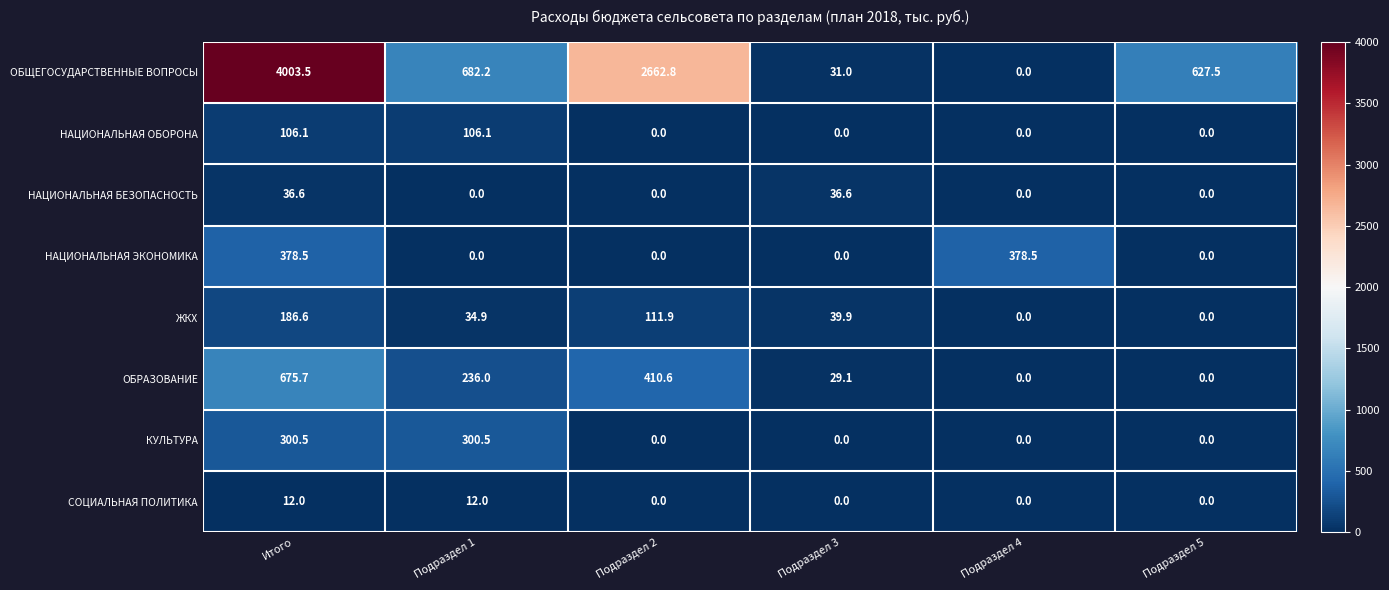

Which series has the widest spread of values?

ОБЩЕГОСУДАРСТВЕННЫЕ ВОПРОСЫ